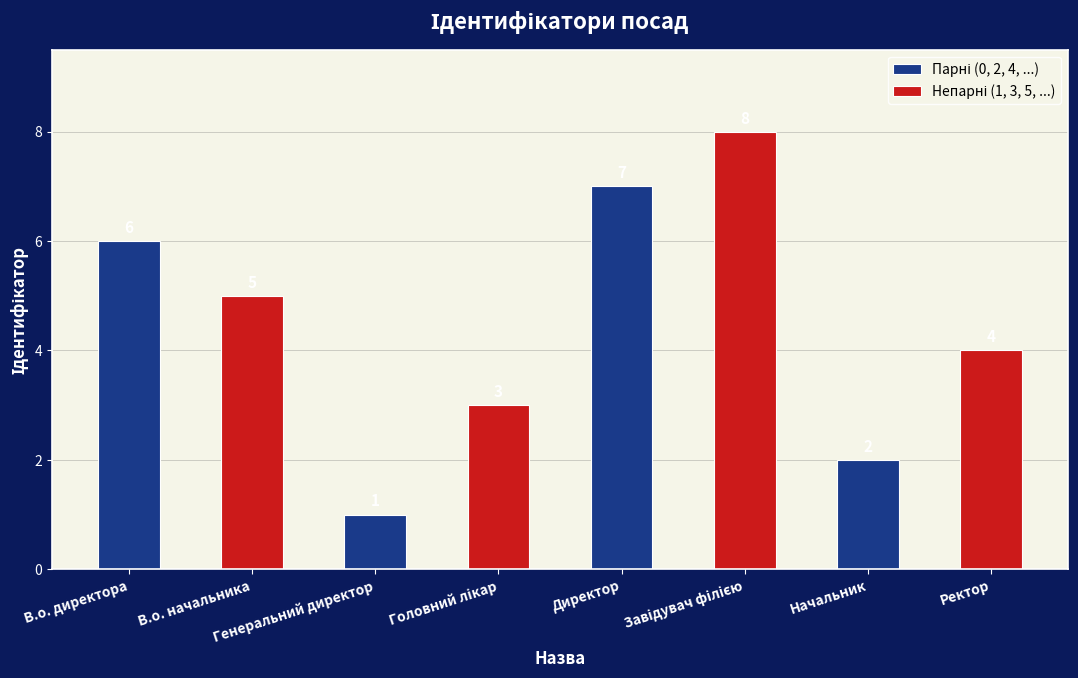

At how many categories does at least one series exceed 2?

4